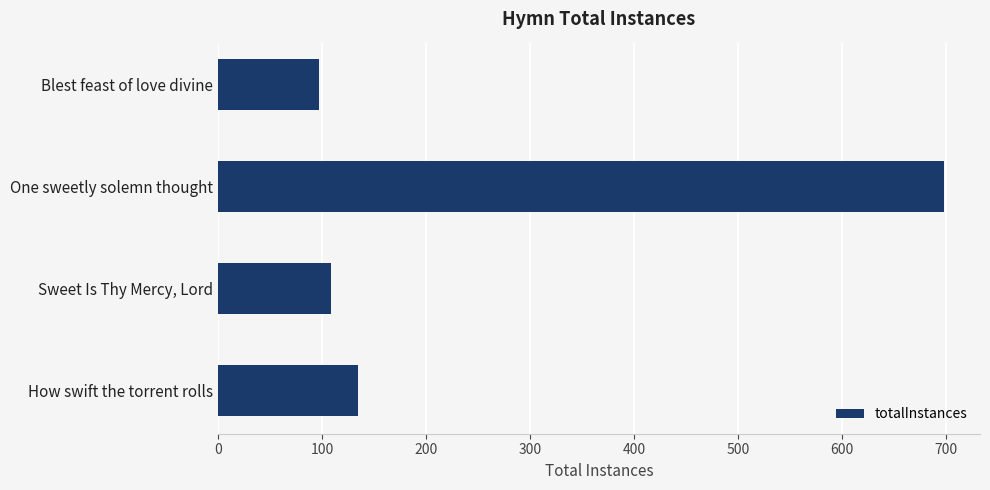

Reading bottom to top, what are all the values shown in this chart?

How swift the torrent rolls=135	Sweet Is Thy Mercy, Lord=109	One sweetly solemn thought=698	Blest feast of love divine=97